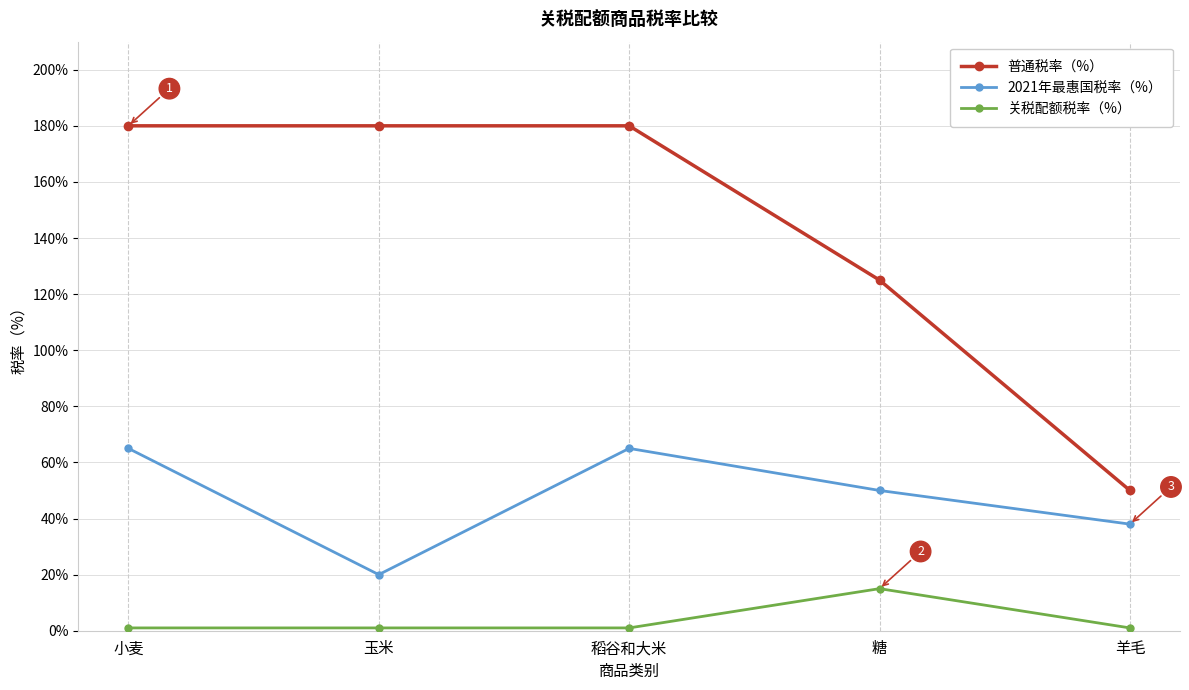

True or false: 关税配额税率（%） and 2021年最惠国税率（%） intersect in this chart.

False